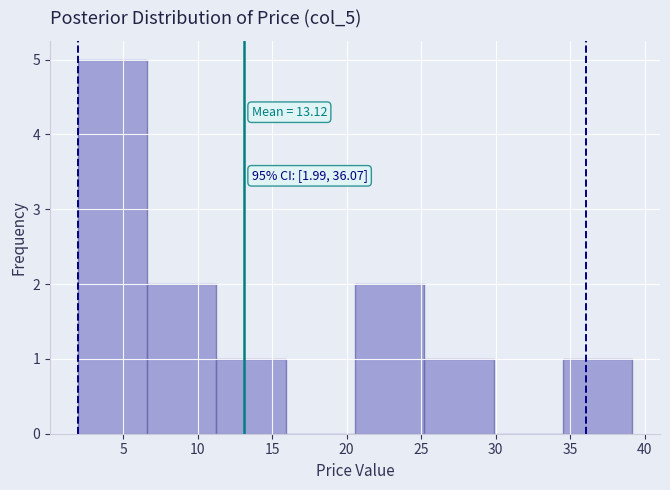

Over which range of the x-axis is the bar tallest?

2.0 to 6.5